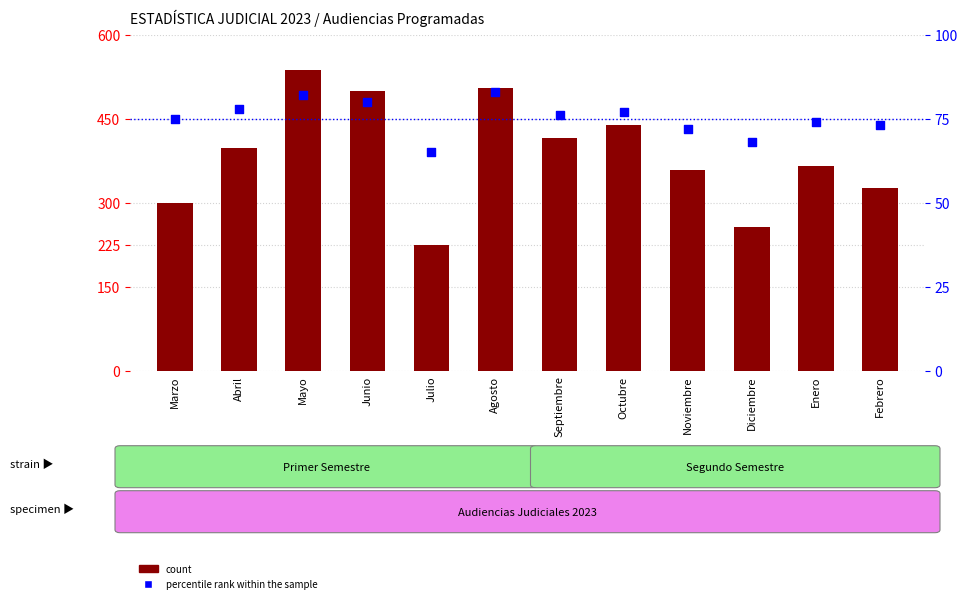

Which series has the widest spread of Y values?

count